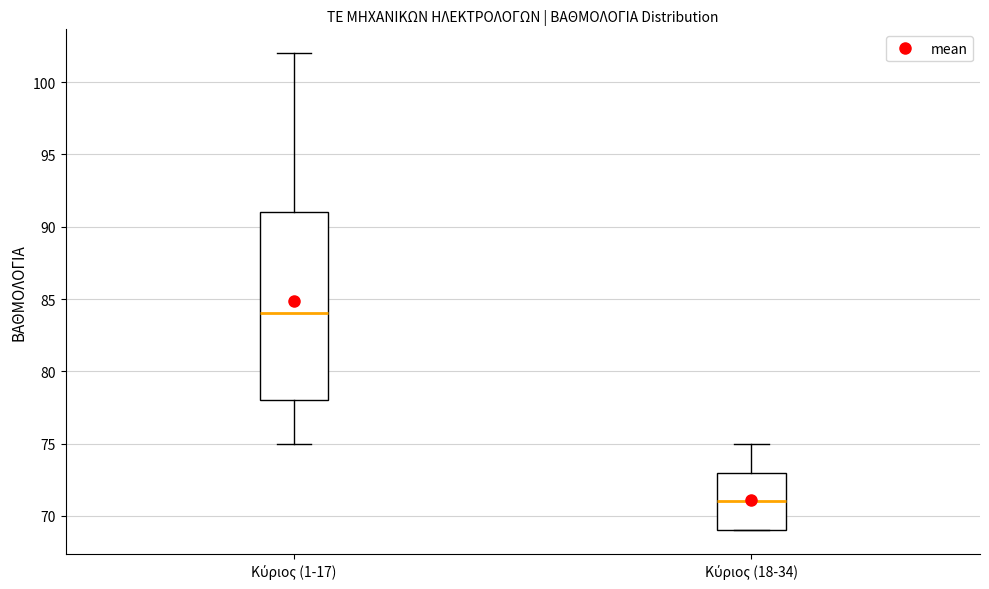

Where is the upper edge of the box for Κύριος (1-17) on the y-axis? The values are not printed on the chart, so give them approximately, as read against the axis.

91